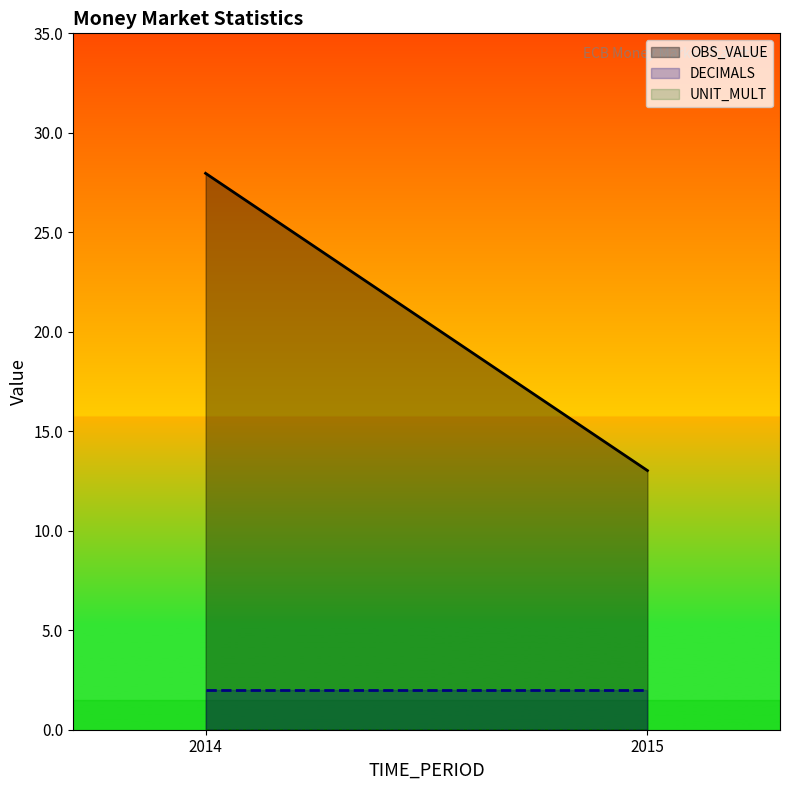

What is the total value across all series at 2015?

15.0